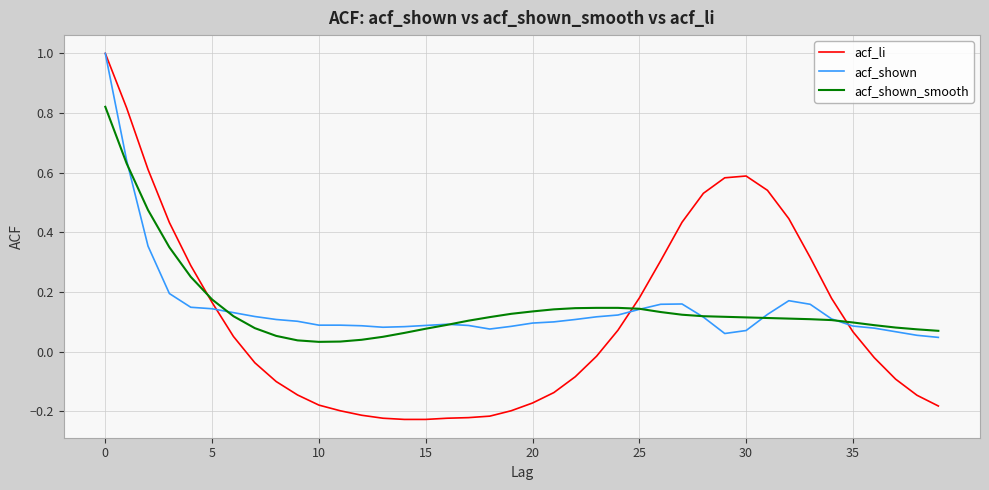

Which series has the largest range (max minus min)?

acf_li